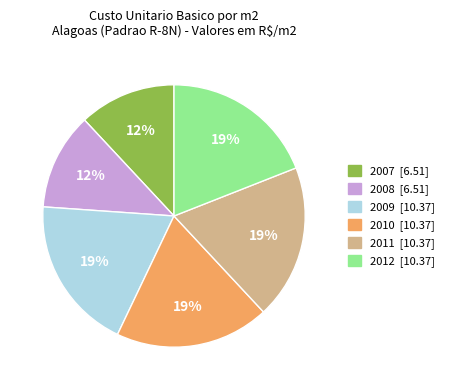

What is the ratio of the value at 2008 to the value at 2009?

0.6